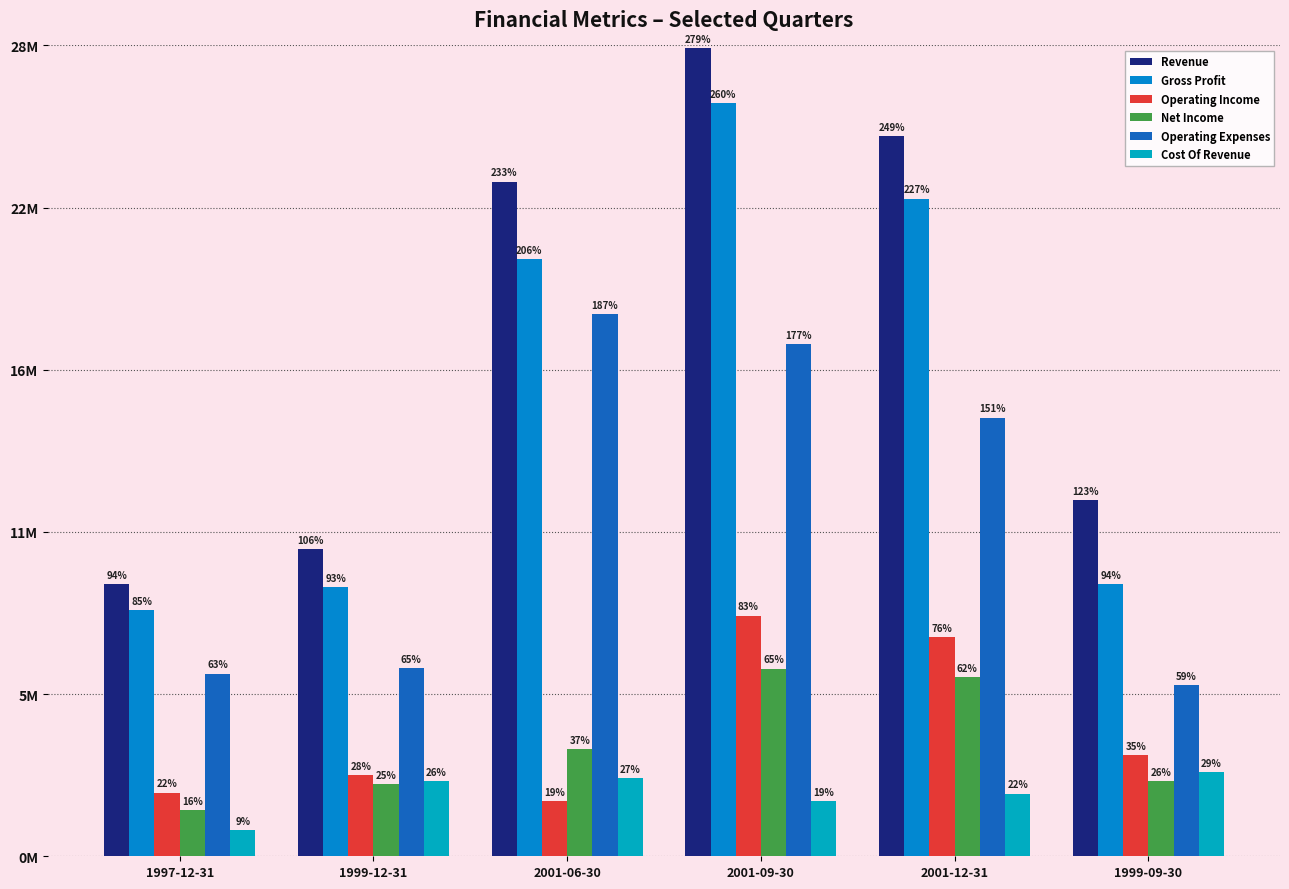

Are the bars grouped side by side (vs. stacked)?

Yes